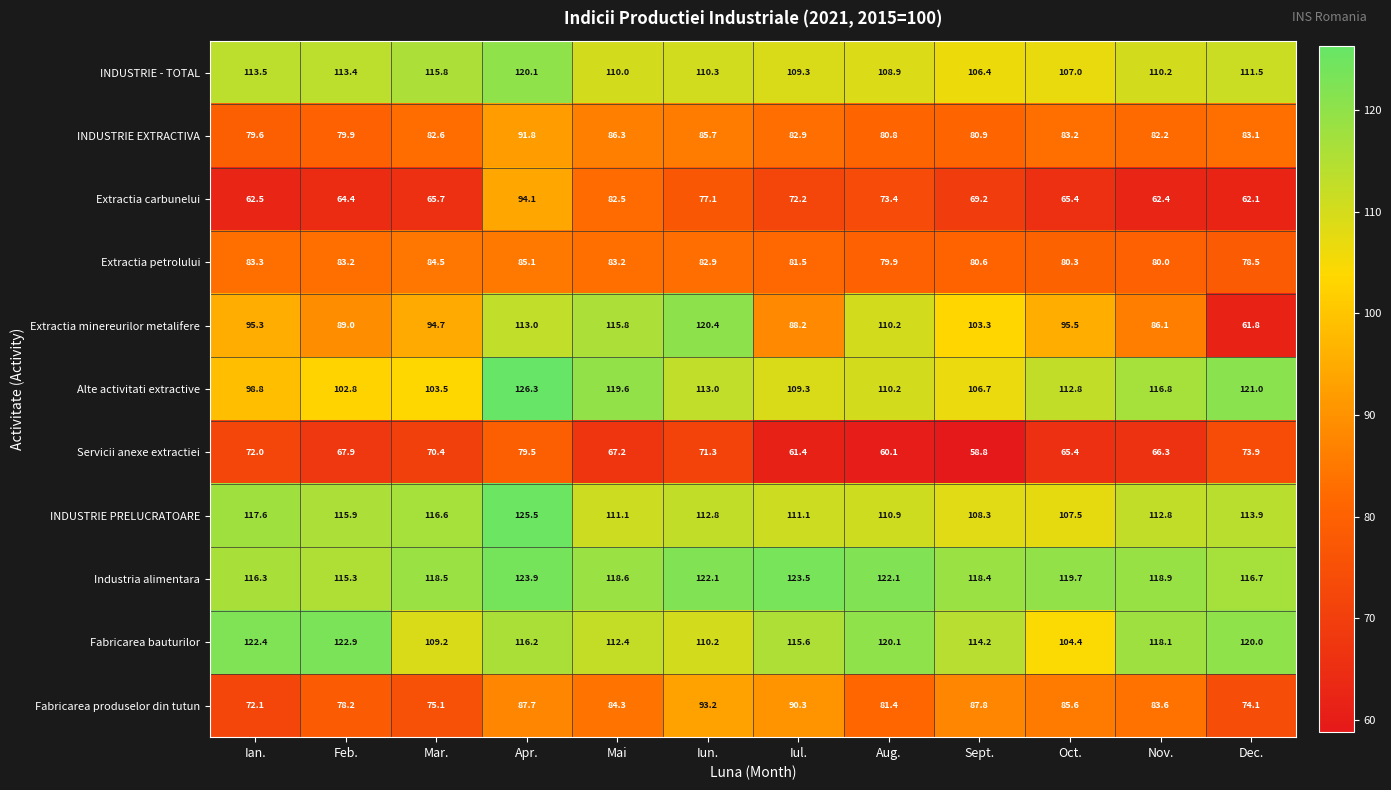

How many values in the Extractia minereurilor metalifere series exceed 95?

7